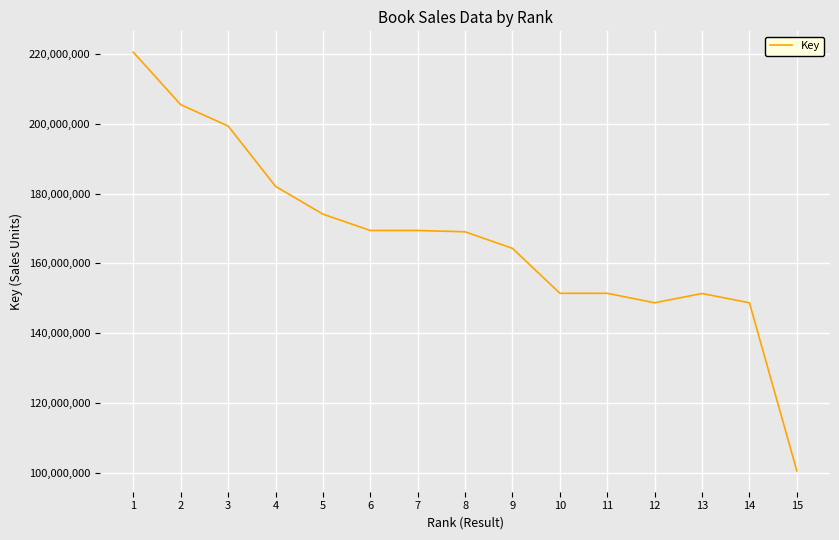

What is the difference between the values at 4 and 1?

38399289